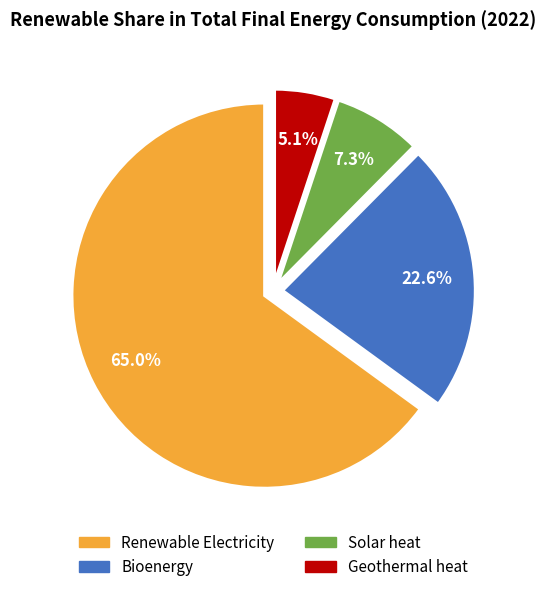

Which has a higher value, Solar heat or Geothermal heat?

Solar heat